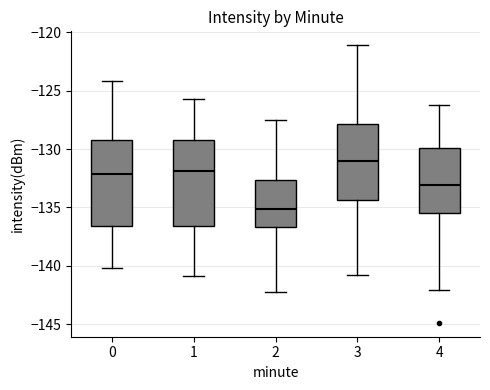

Which box has the highest median line?

3